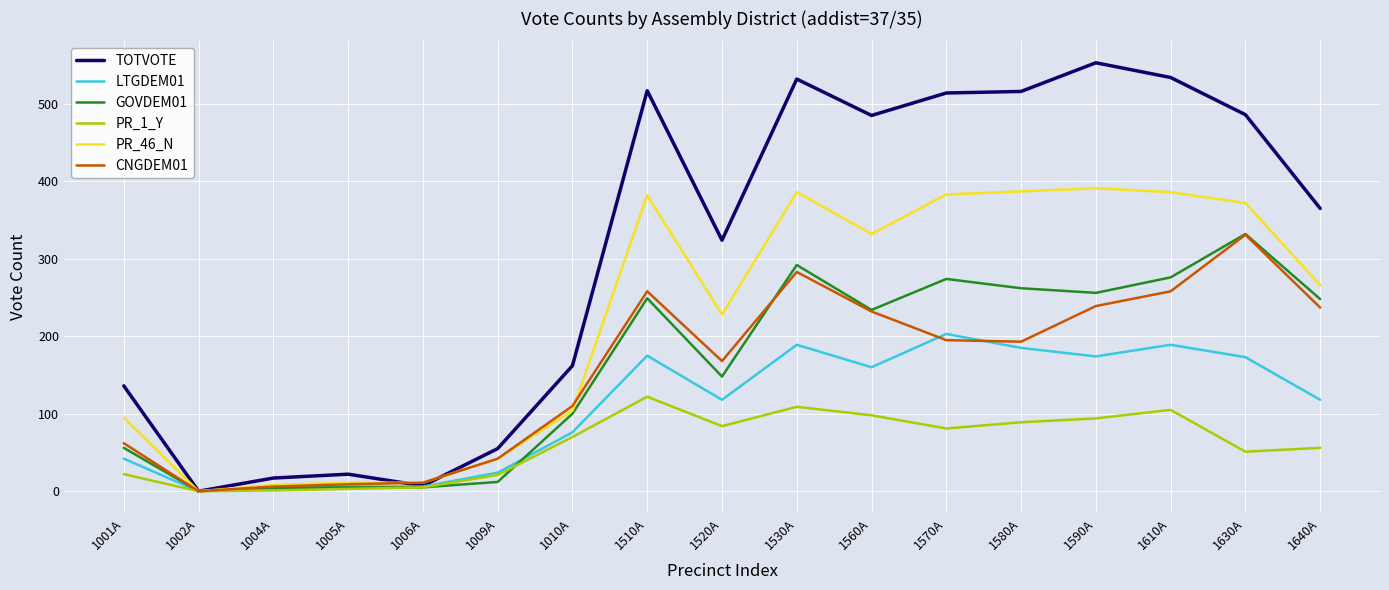

Does the chart display data point markers on the line(s)?

No